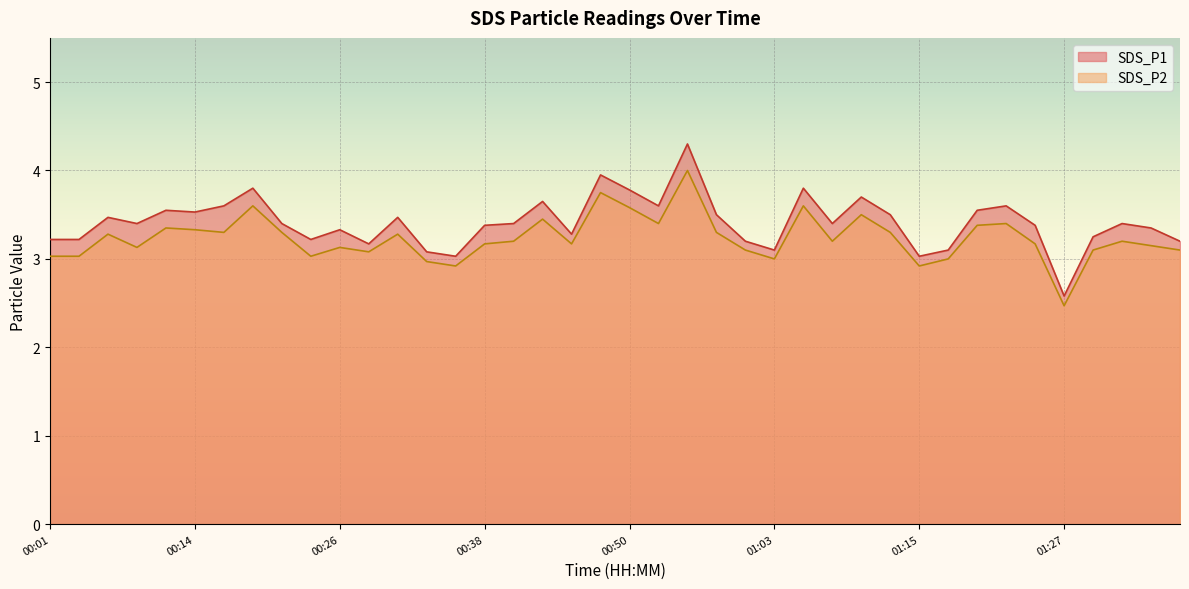

What is the minimum value for SDS_P2?

2.5